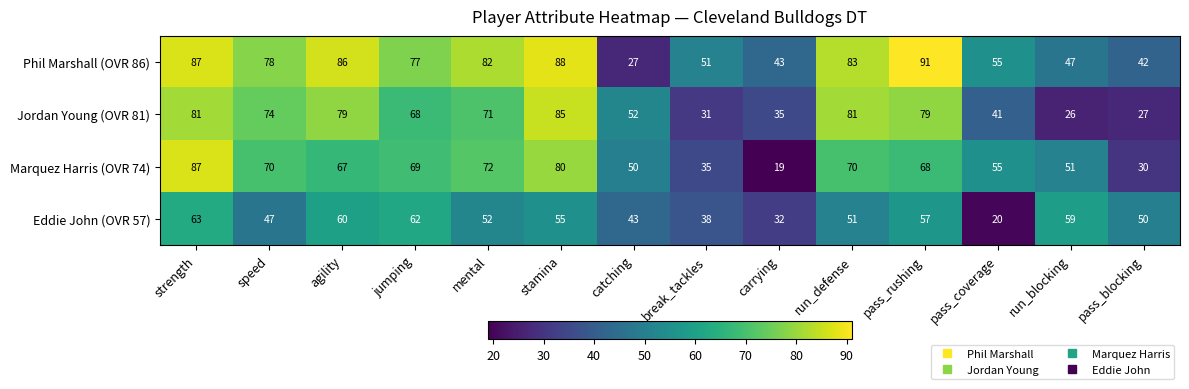

How many categories are shown in the chart?

14